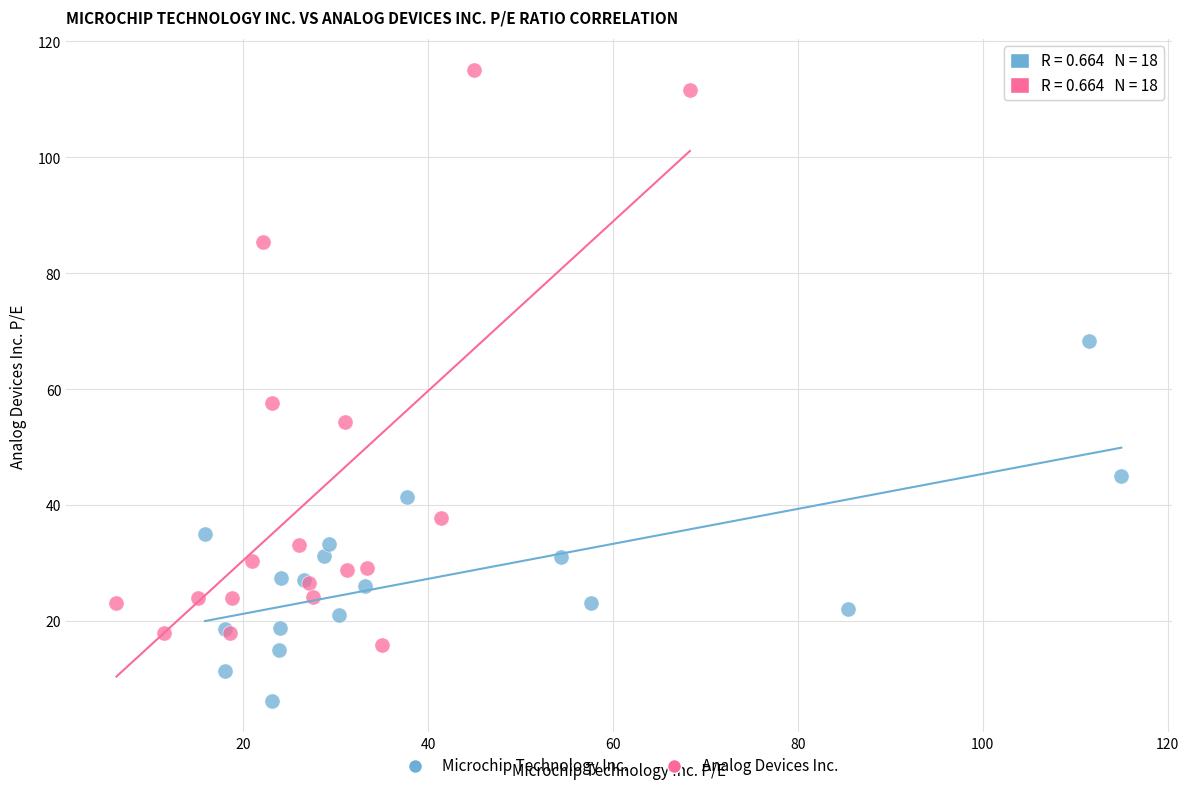

Which series reaches the maximum Y coordinate?

Analog Devices Inc.